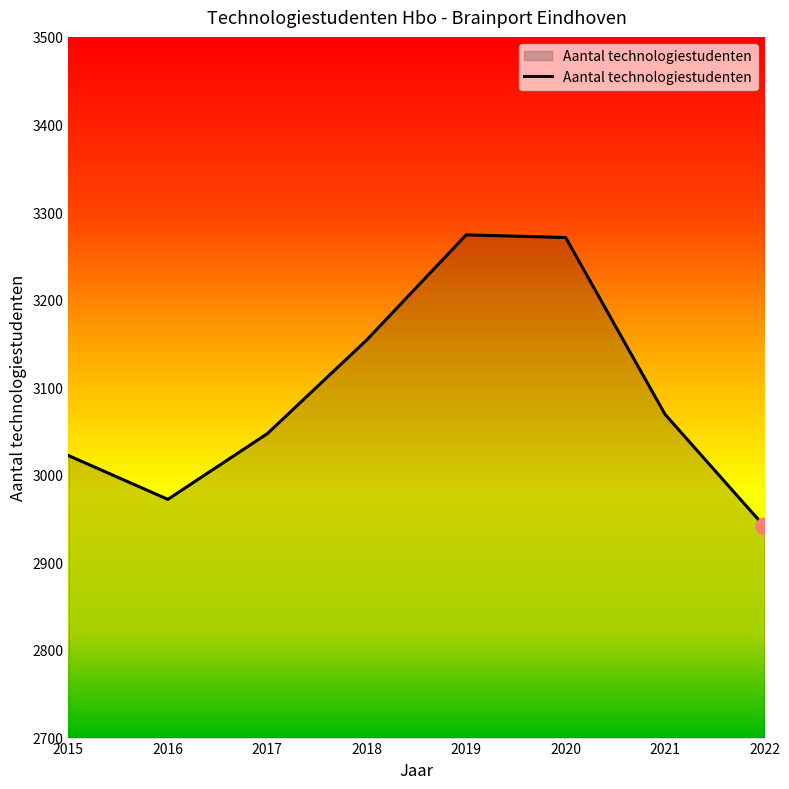

Where is the data nearest to the value 3107?

2021